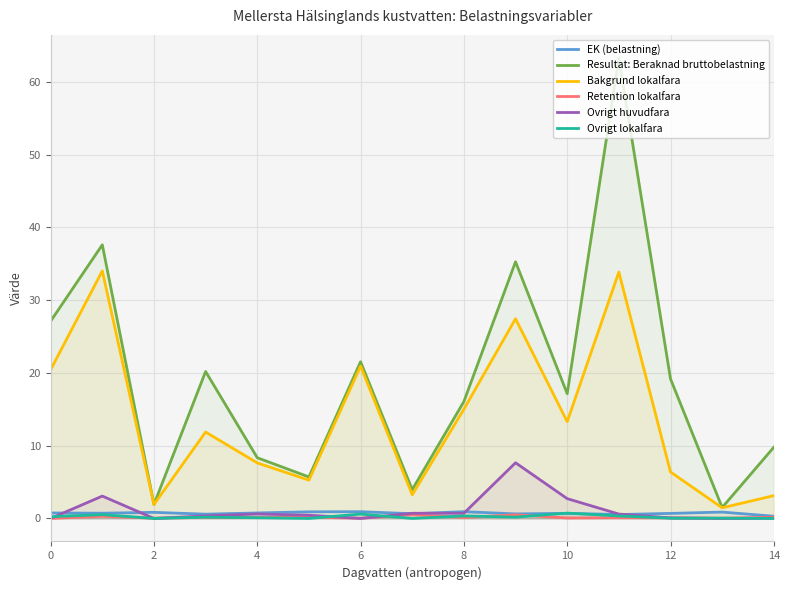

True or false: Resultat: Beraknad bruttobelastning and Ovrigt lokalfara cross at least once.

False